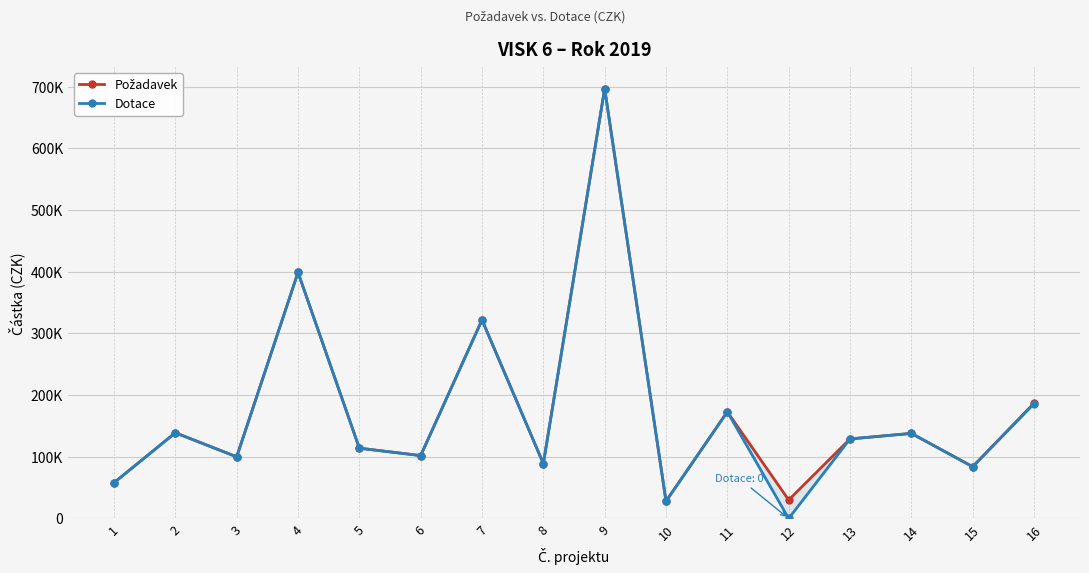

What is the difference between the highest and lowest values at 16?

1000